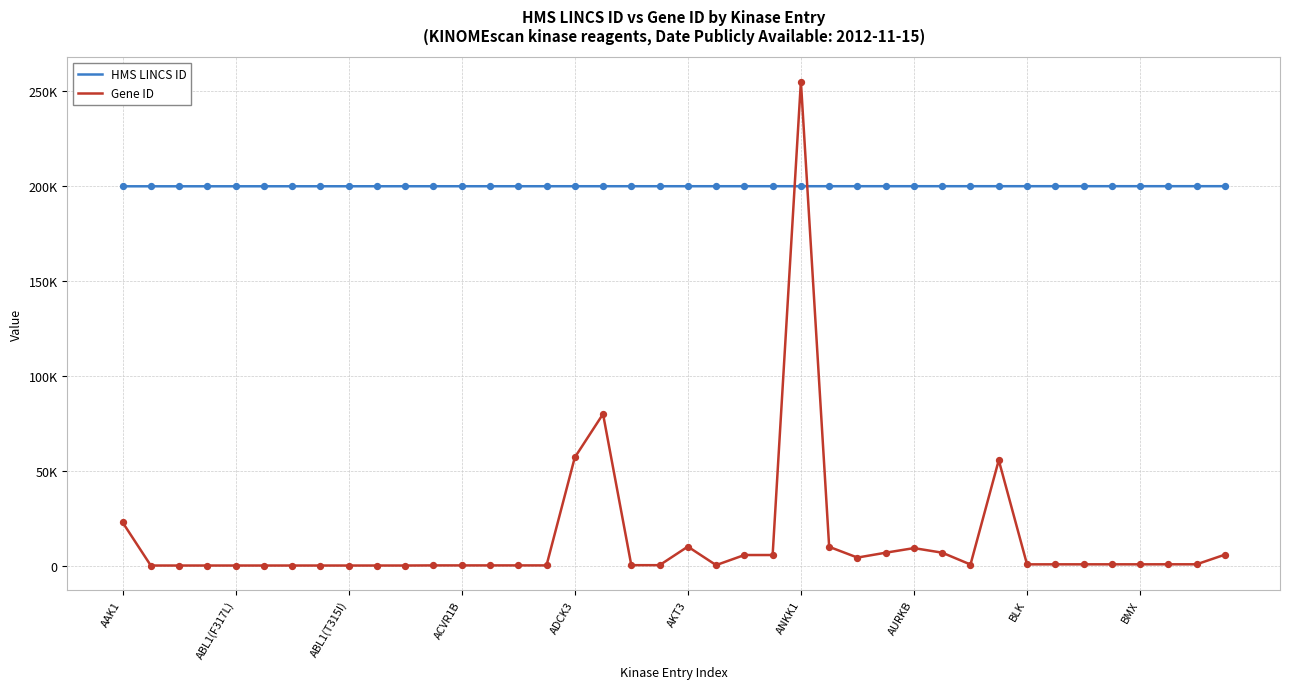

What are all the series names shown in the legend?

HMS LINCS ID, Gene ID